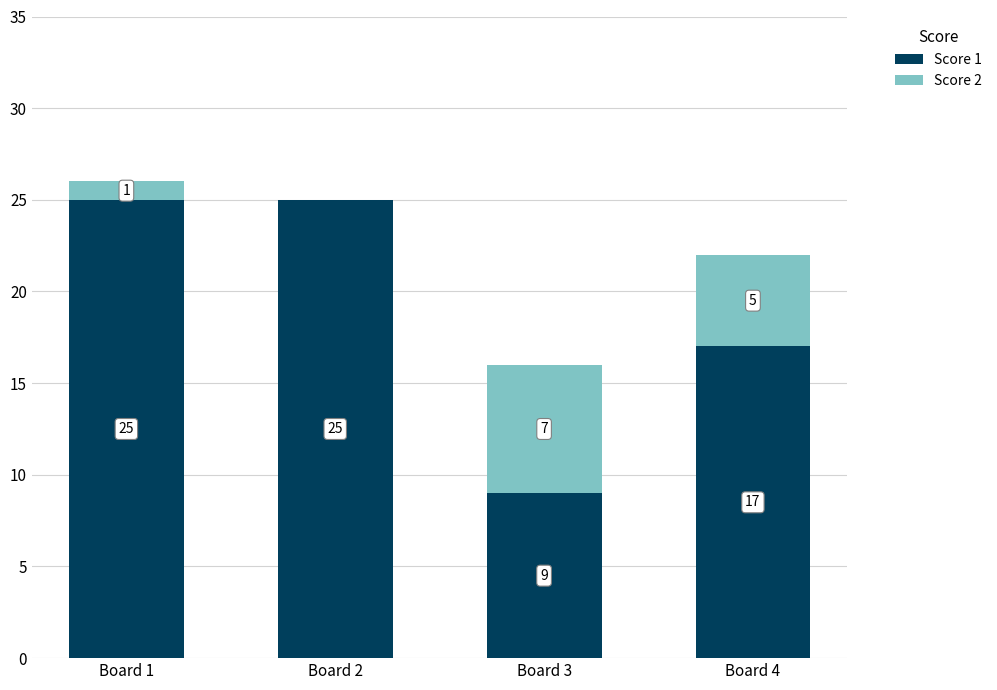

How many Score 1 values are between 17 and 25?

3